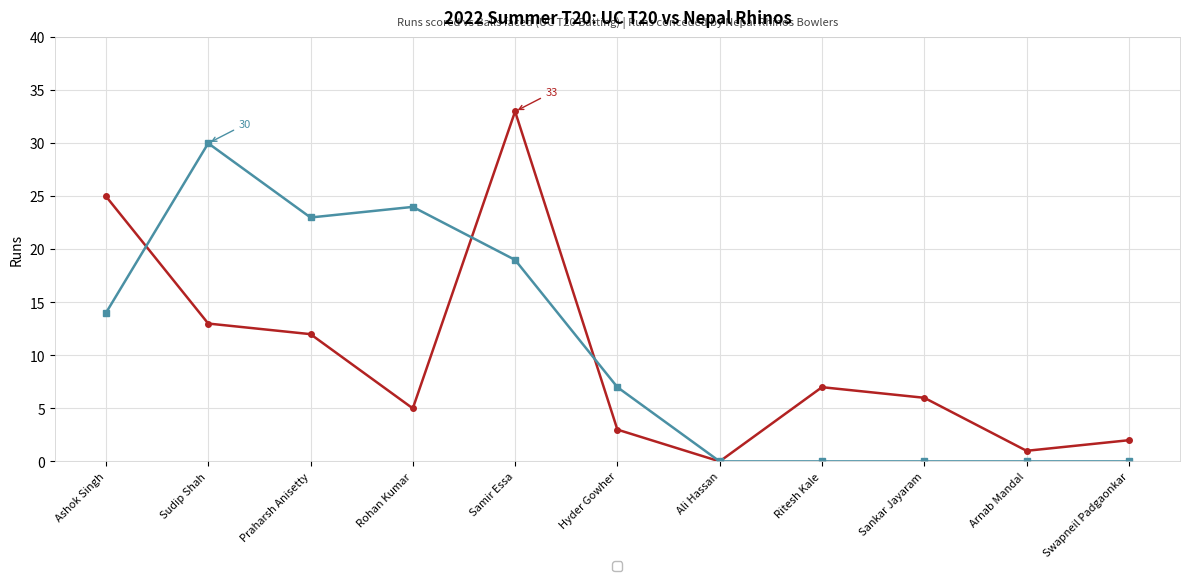

Which label corresponds to the largest value in the chart?

Samir Essa